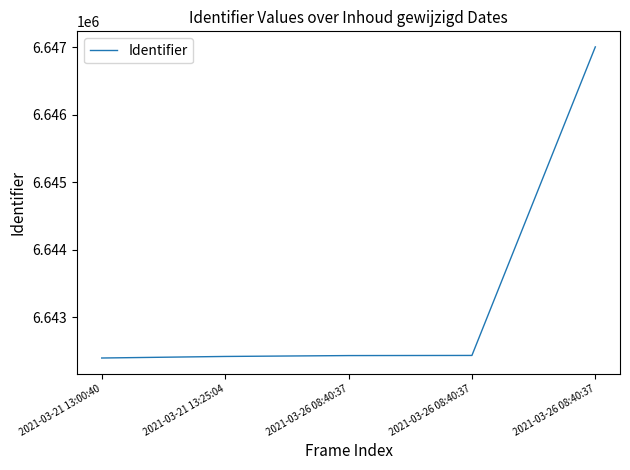

How many categories are shown in the chart?

5